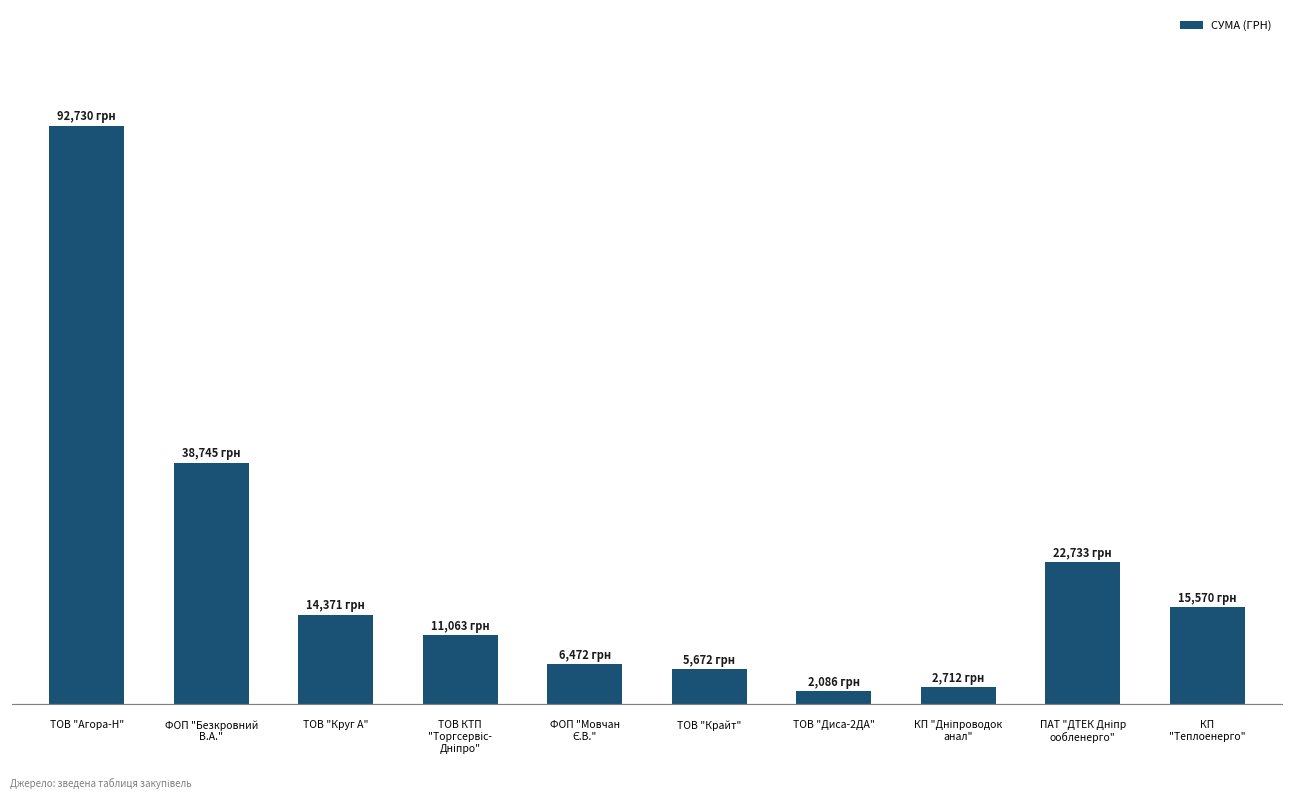

At which label does the data first exceed 14370?

ТОВ "Агора-Н"